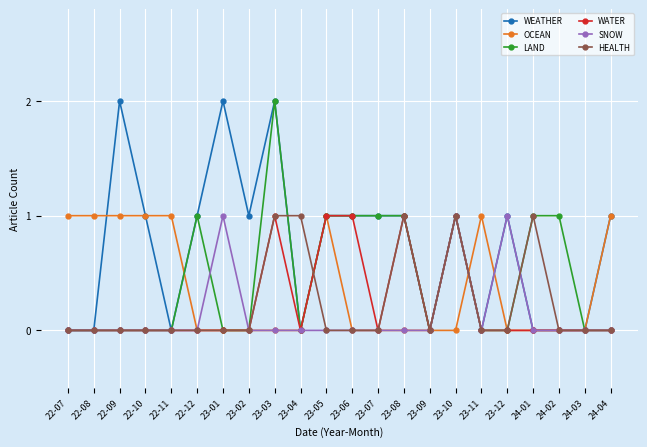

Does the chart have visible grid lines?

Yes